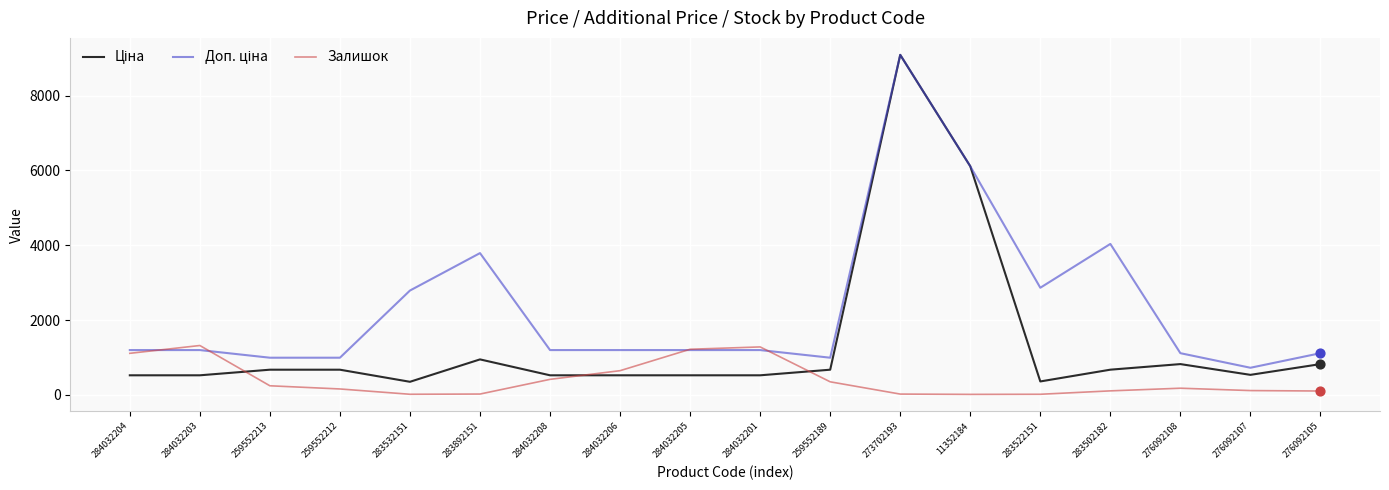

What is the highest value of the Залишок series?

1319.0